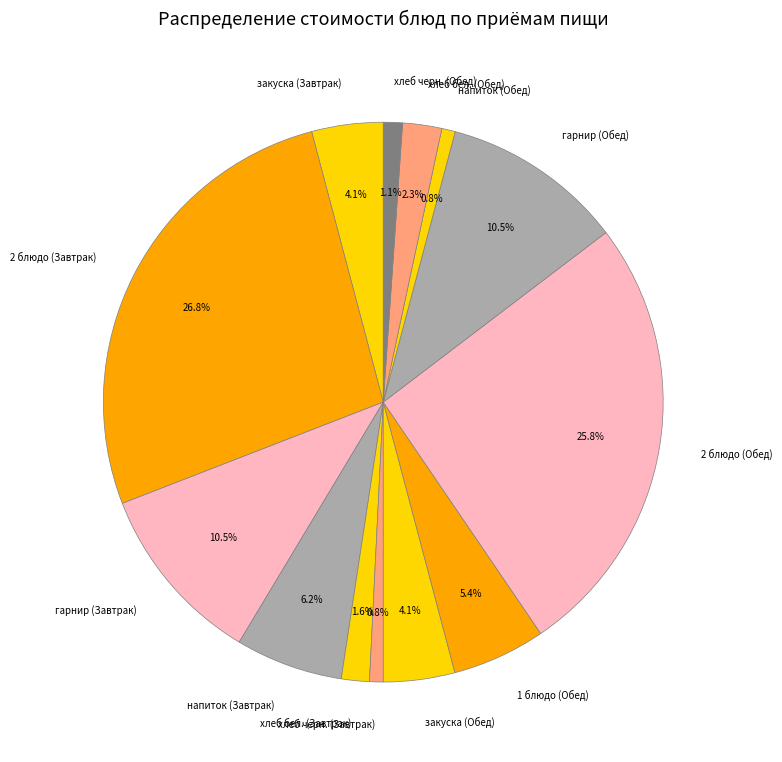

Count the number of slices in the pie.

13